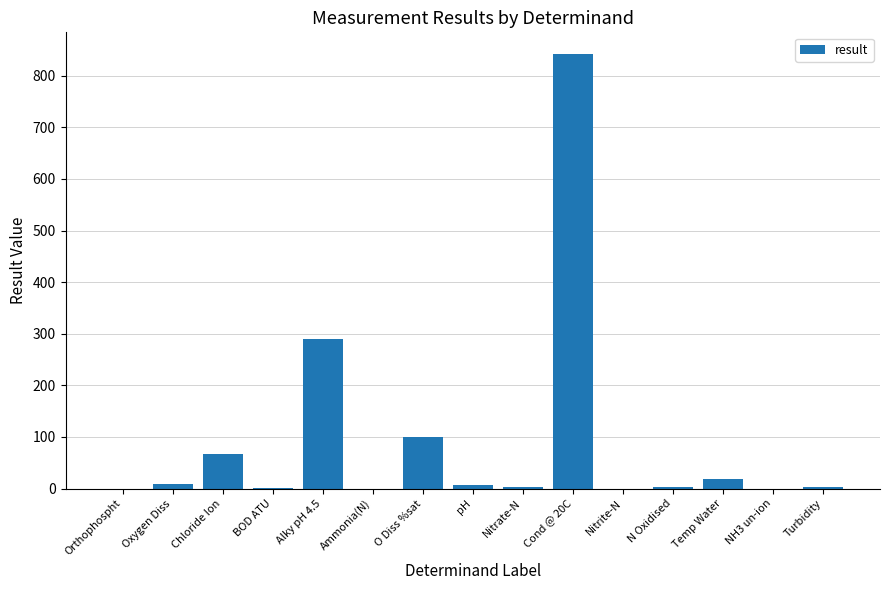

Is it true that the value at Alky pH 4.5 is 289.0?

True